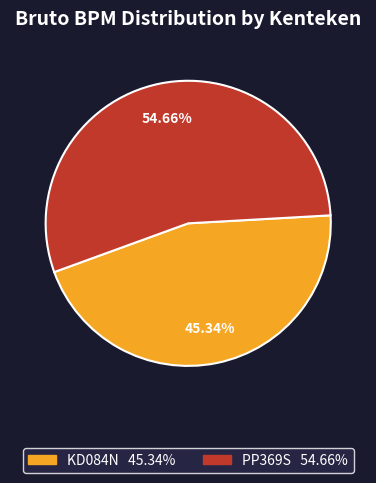

To the nearest percent, what is the combined percentage of KD084N and PP369S?

100%